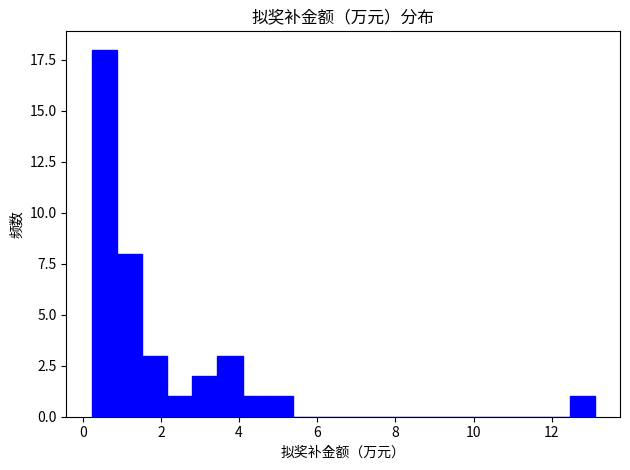

Around what value on the x-axis is the tallest bar? Give the approximate position of its centre, as read against the axis.

0.6